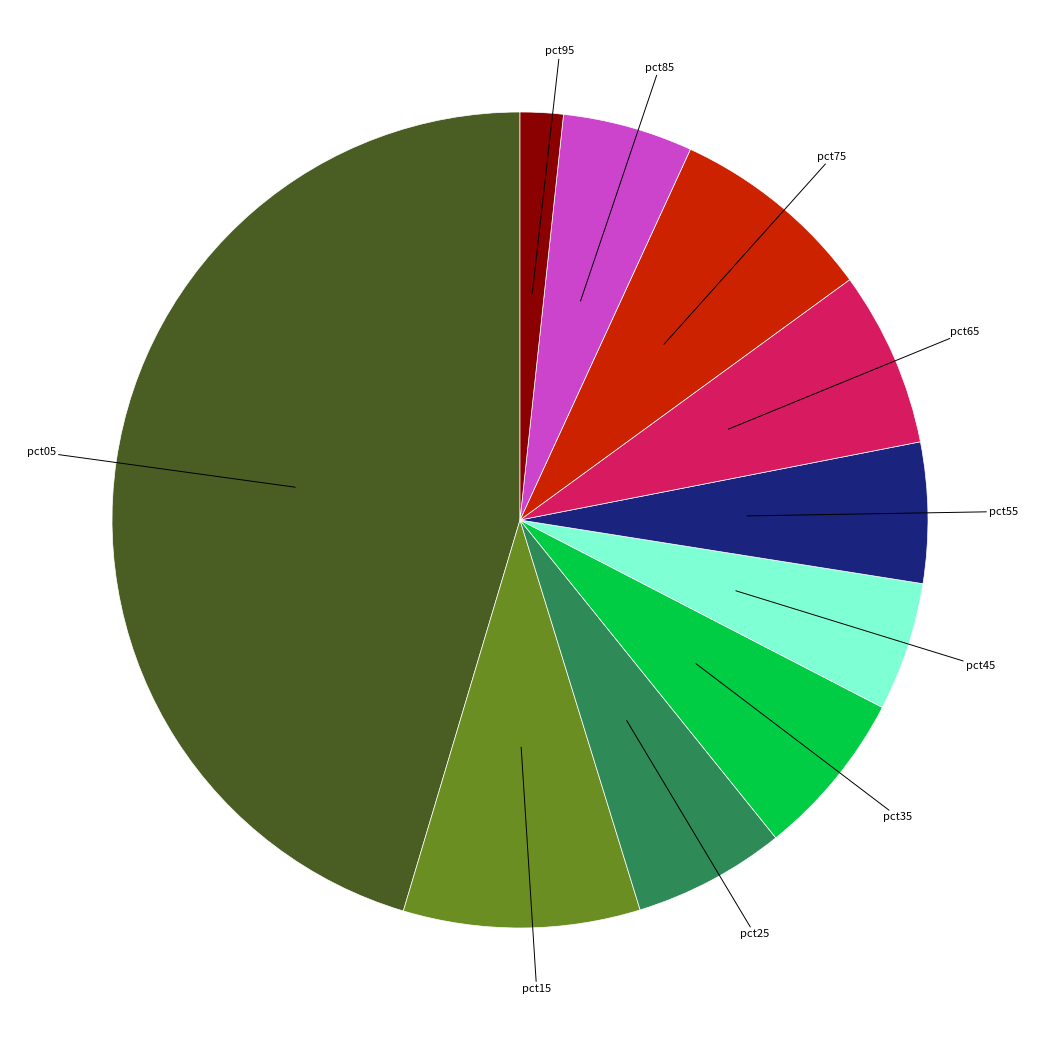

How many slices are in this pie chart?

10